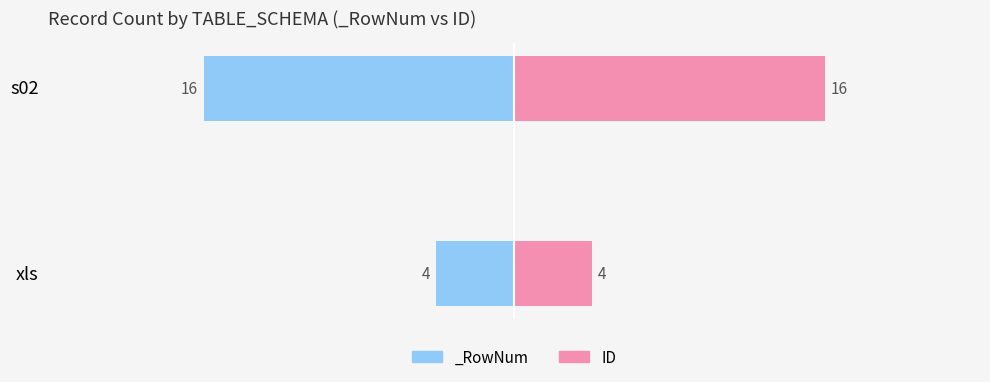

List the labels in order of value, largest first.

1, 0